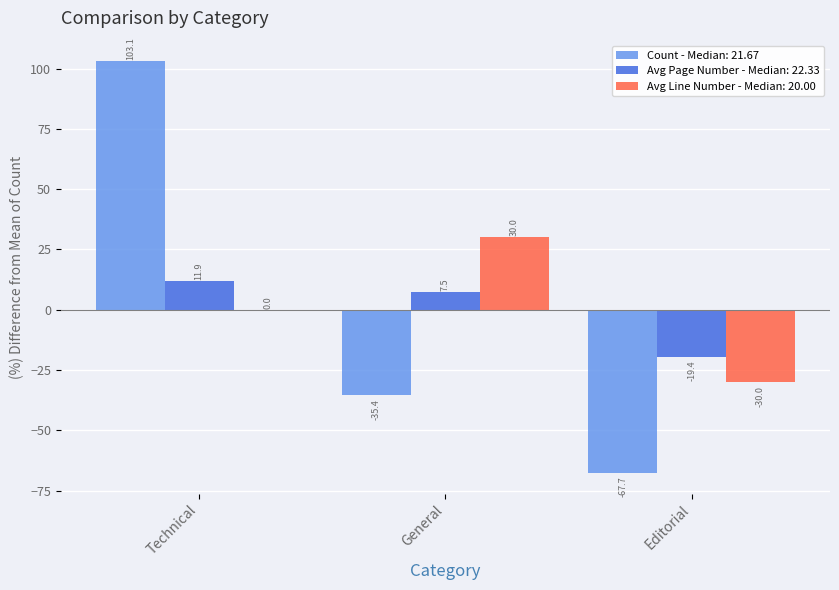

Between Technical and Editorial, which series saw the biggest shift?

Count - Median: 21.67